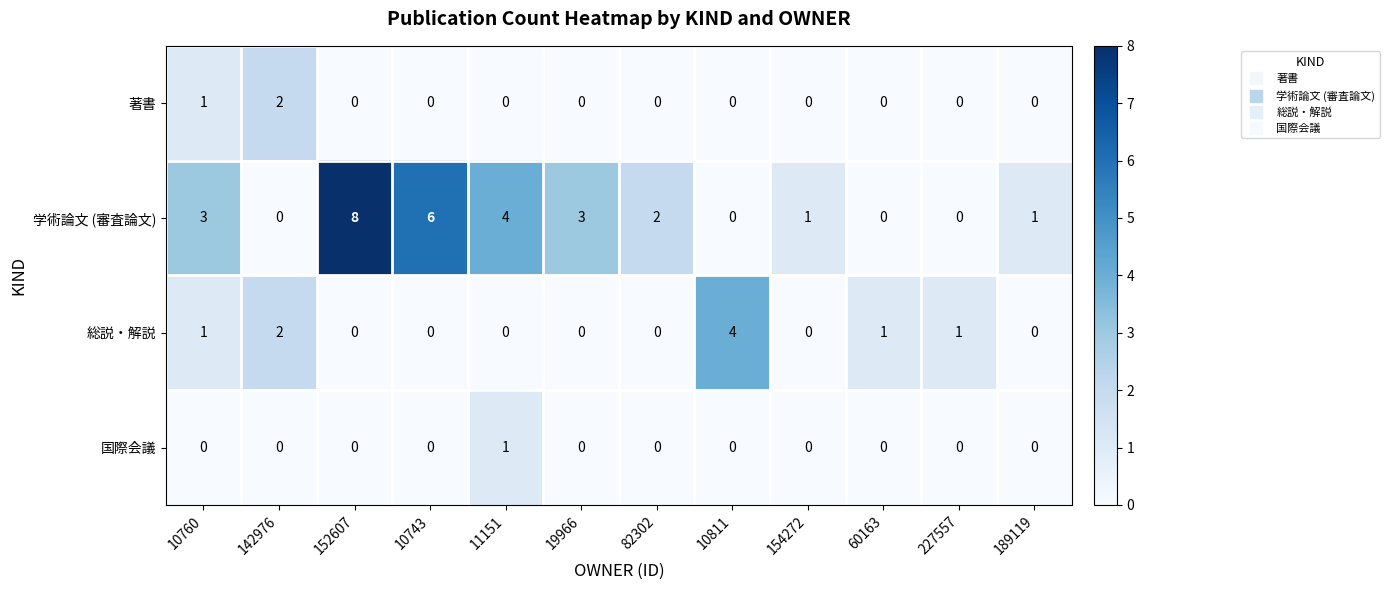

True or false: 著書 has a value of -1 at 60163.

False